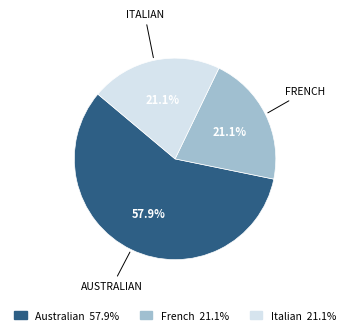

Which slice is the largest?

Australian